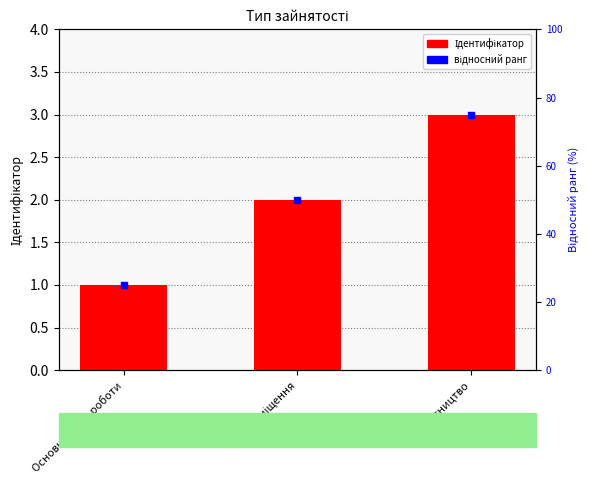

Rank the categories by value from lowest to highest.

Основне місце роботи, Суміщення, Сумісництво